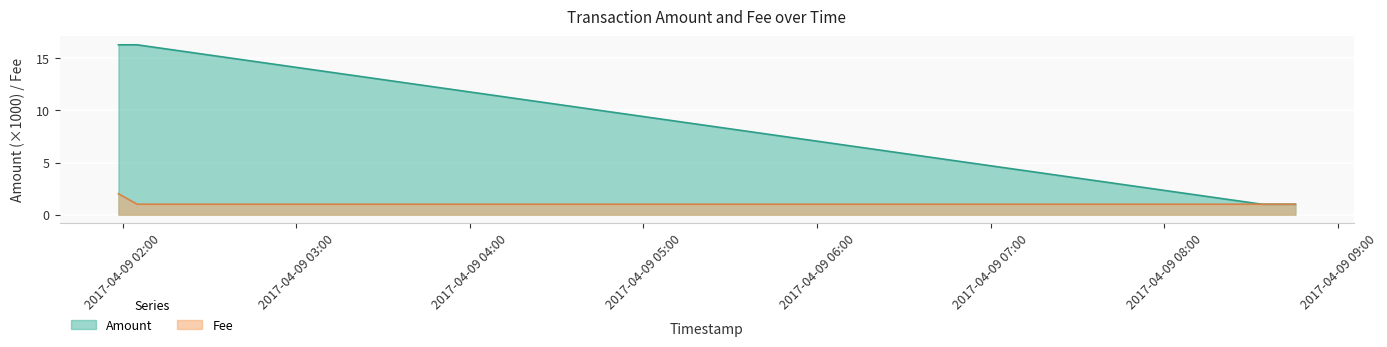

The value at 2017-04-09 01:58:33 is 16.3. True or false?

True